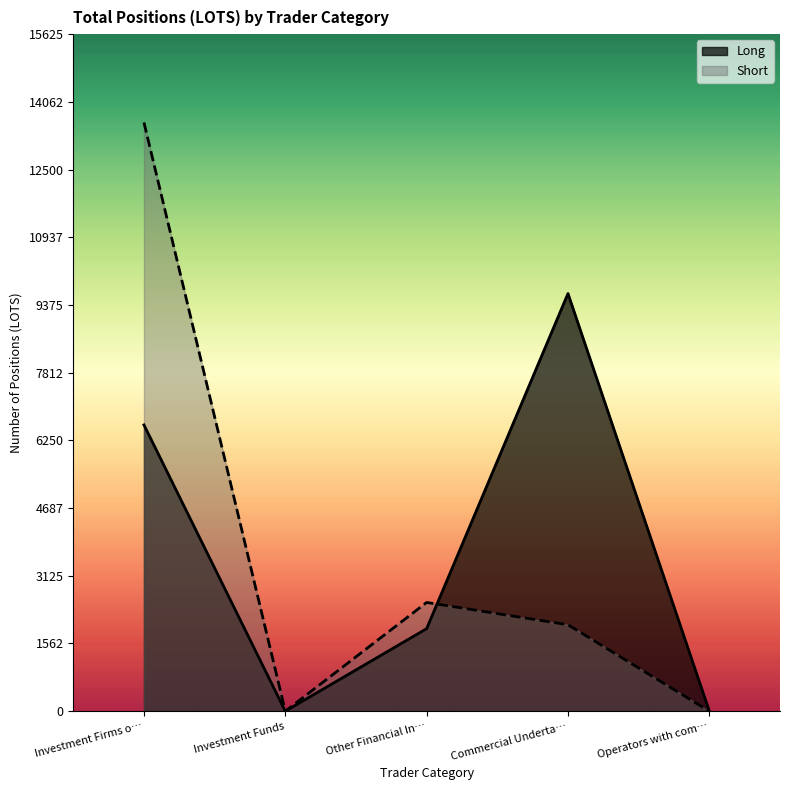

At which label does Short reach its minimum?

Investment Funds